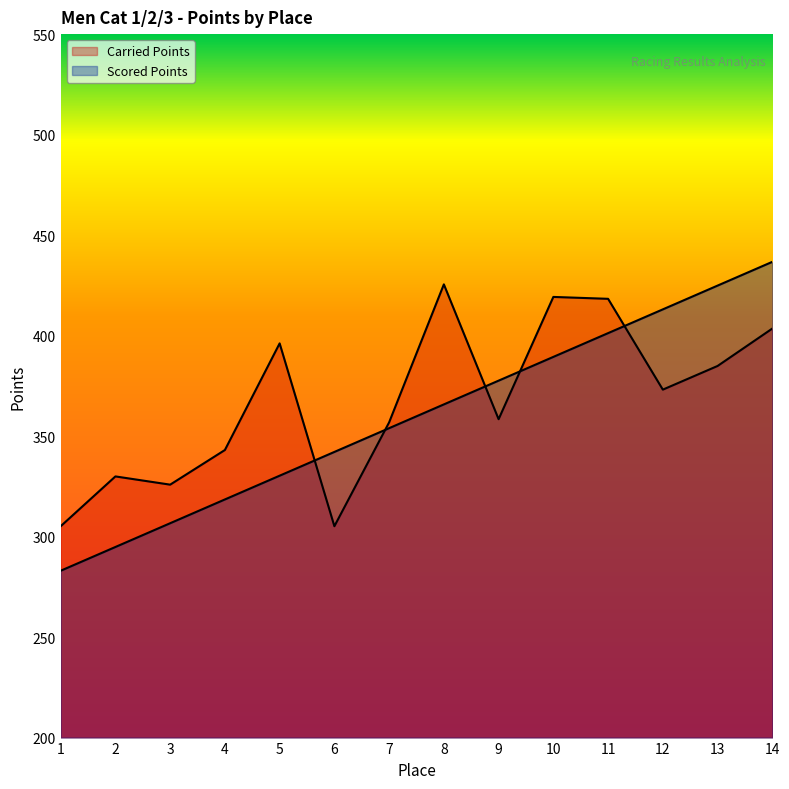

Which series has the largest total across all categories?

Carried Points